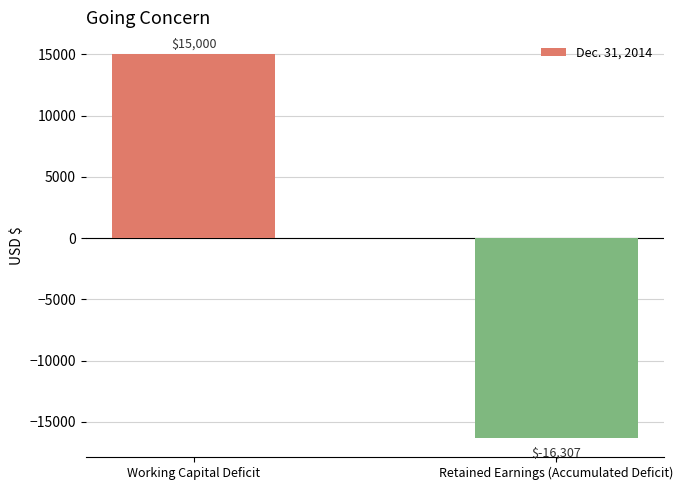

Between Working Capital Deficit and Retained Earnings (Accumulated Deficit), which is larger?

Working Capital Deficit